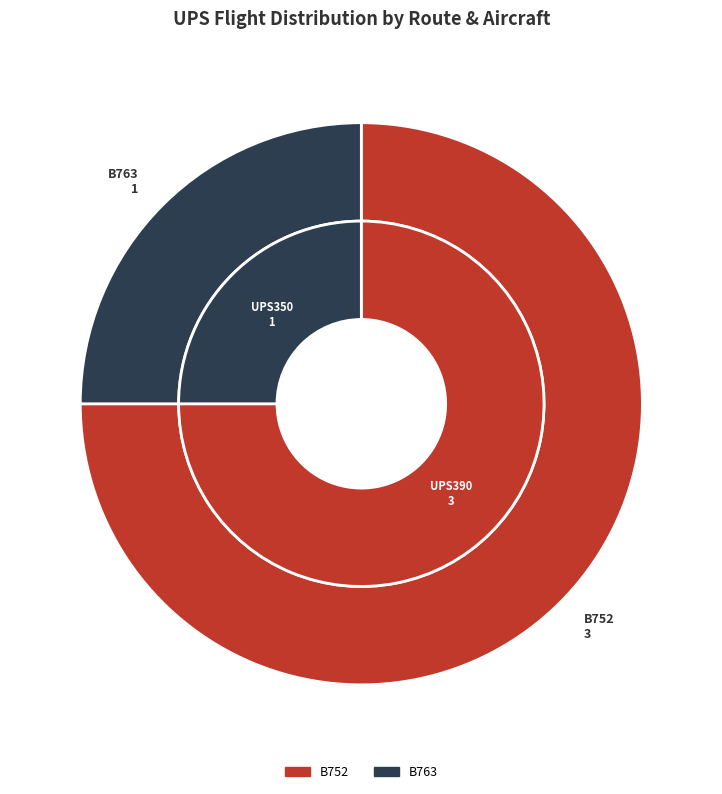

How many segments does this pie chart have?

3